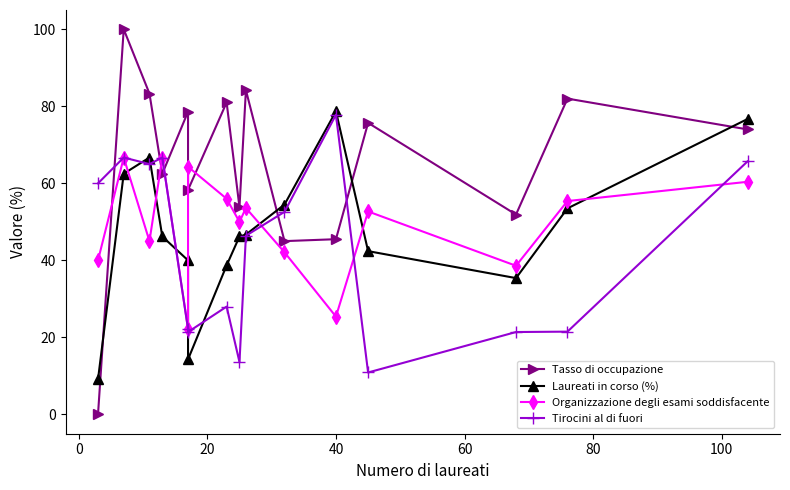

What is the value of the Tirocini al di fuori point at the 1st from the left?

60.0